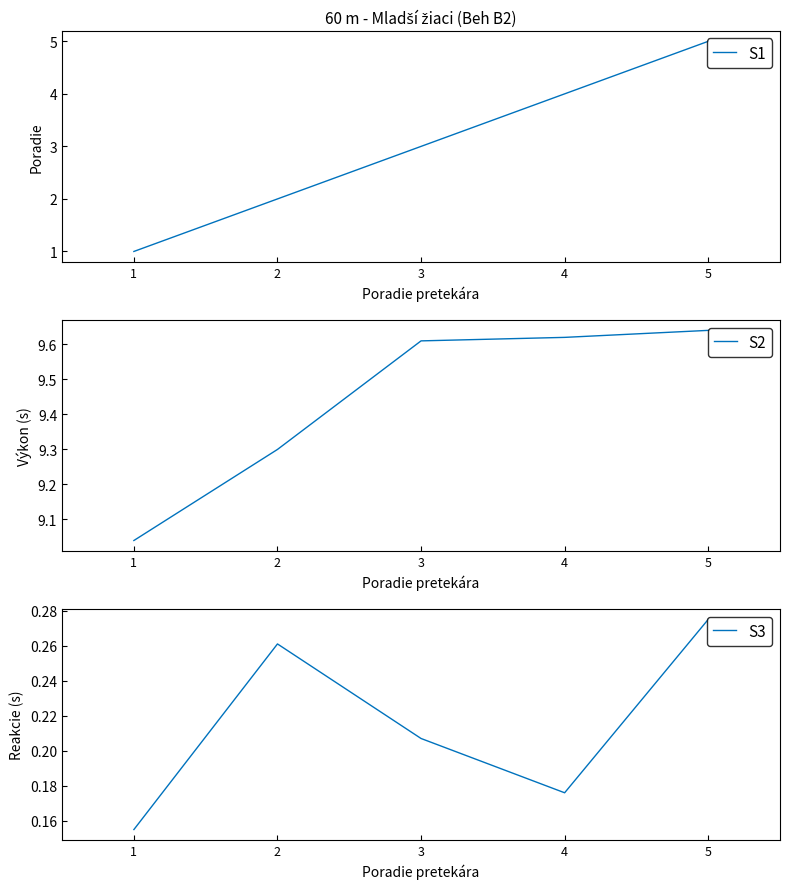

What is the sum of all S2 values?

47.2